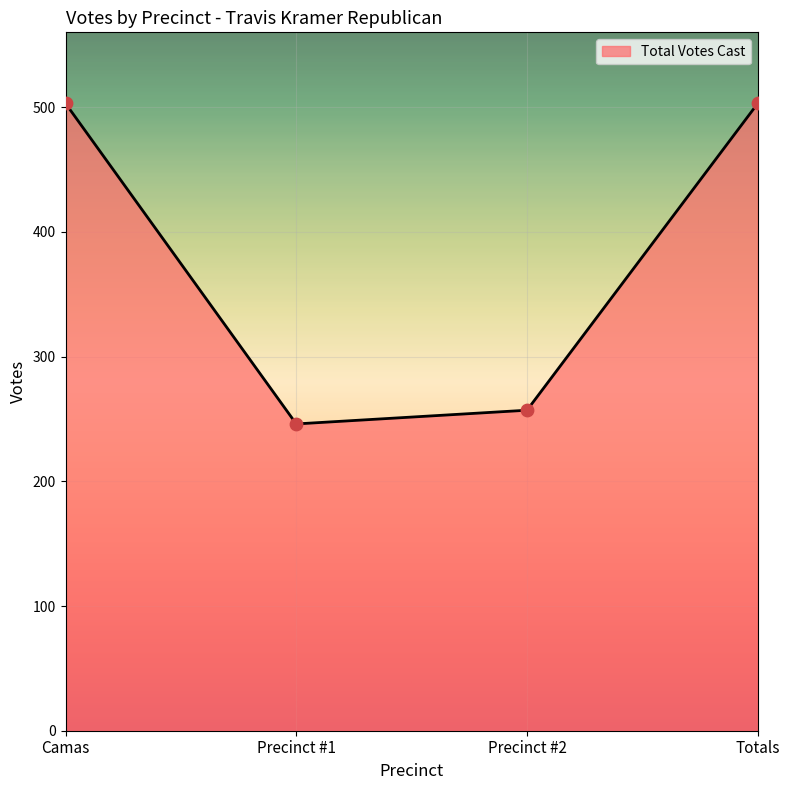

Between Totals and Precinct #2, which is larger?

Totals